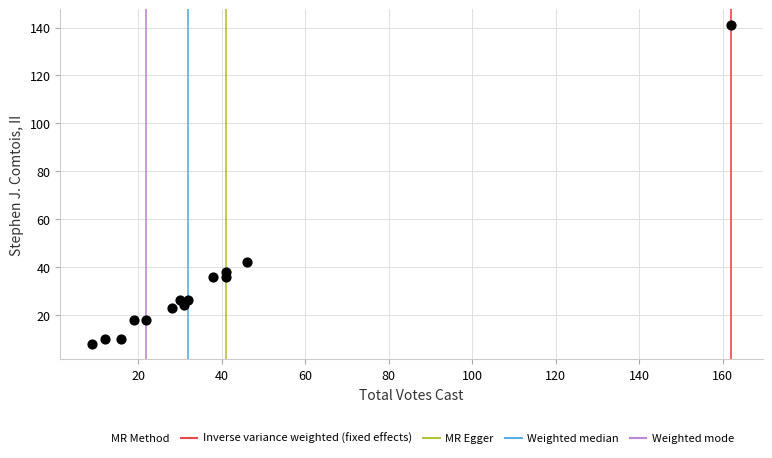

What Y value in the scatter plot is closest to 74?

42